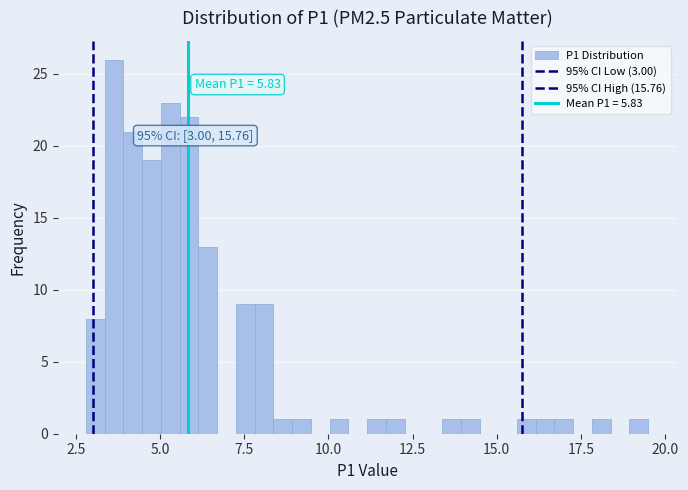

Read against the x-axis, roughly where is the centre of the tallest bar?

3.5